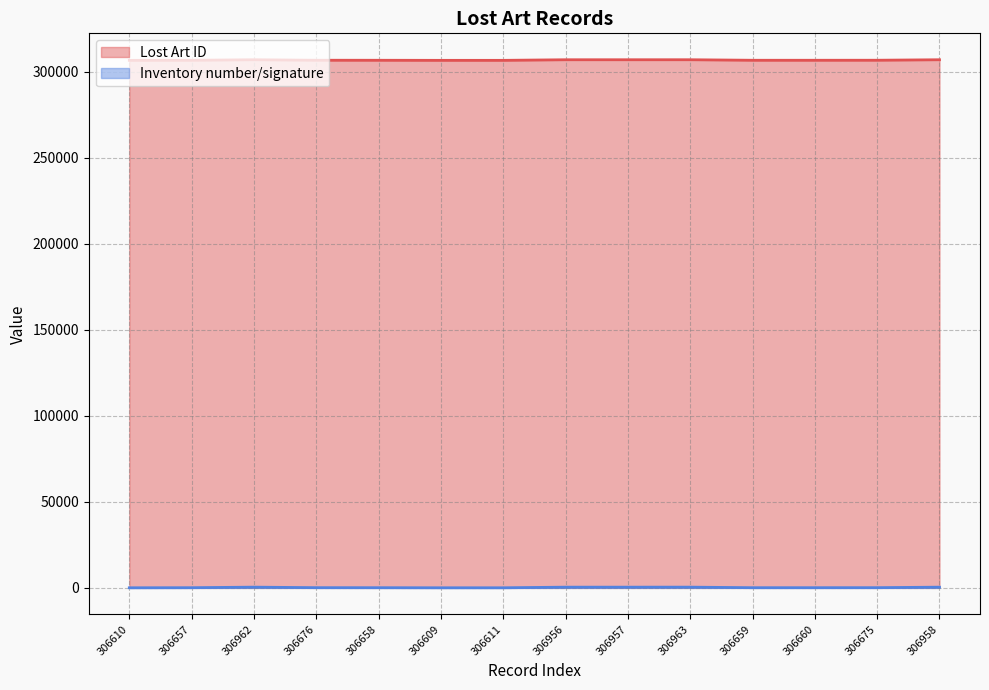

At which category is the sum across all series the highest?

306963